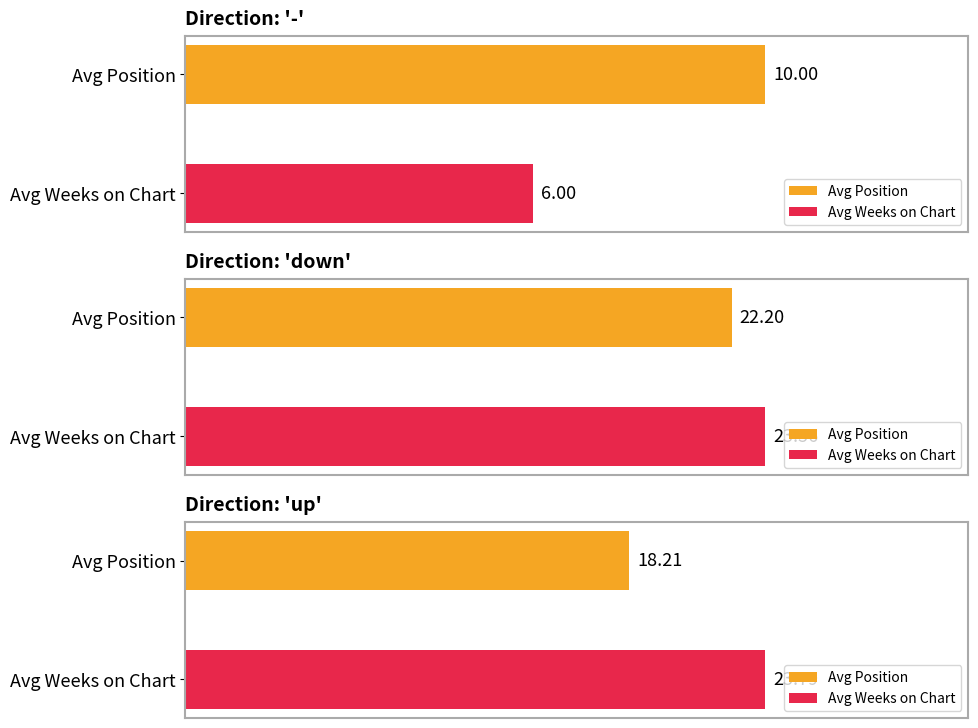

The value of Avg Weeks on Chart at up is 39.0. True or false?

False